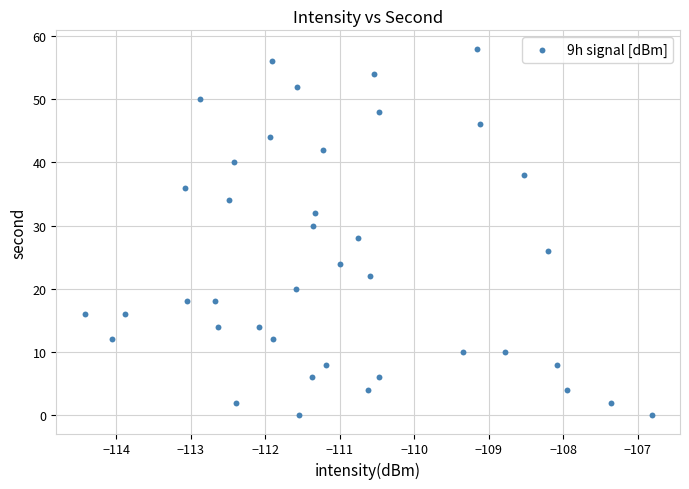

What is the range of Y values (max minus min)?

58